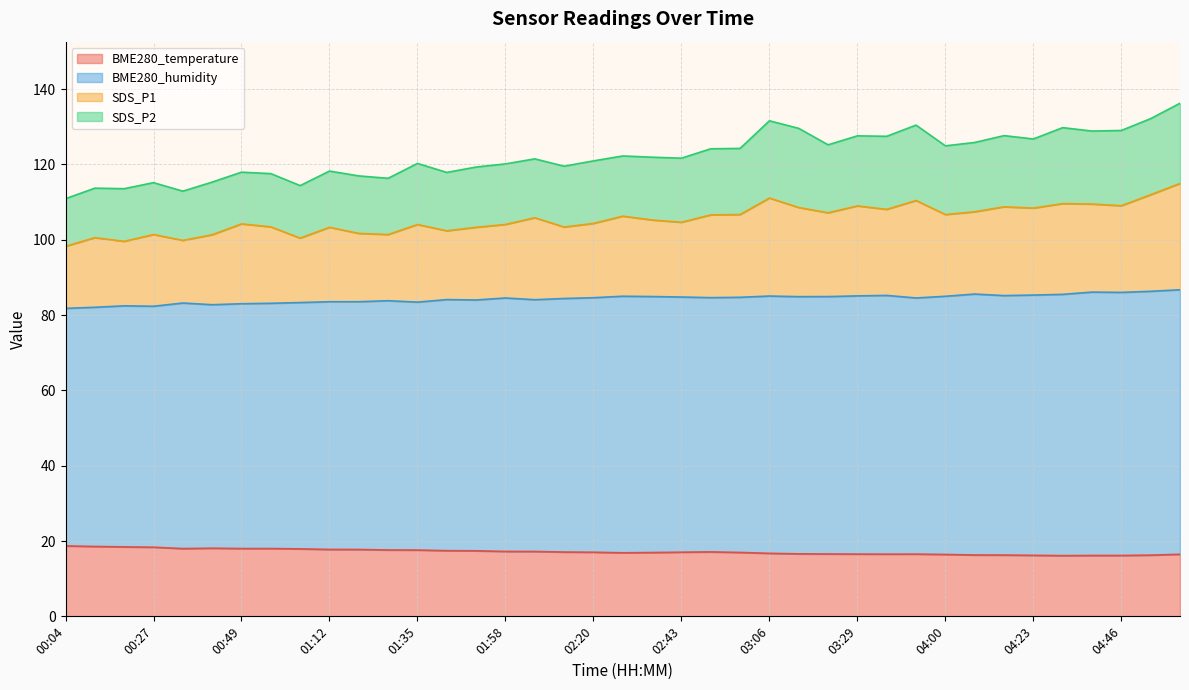

What is the label of the 18th point from the left?

02:13